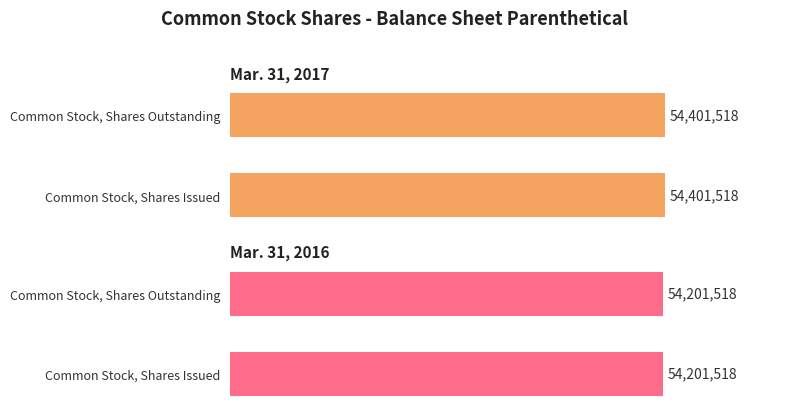

What is the sum of the Mar. 31, 2016 values at Common Stock, Shares Issued and Common Stock, Shares Outstanding?

108403036